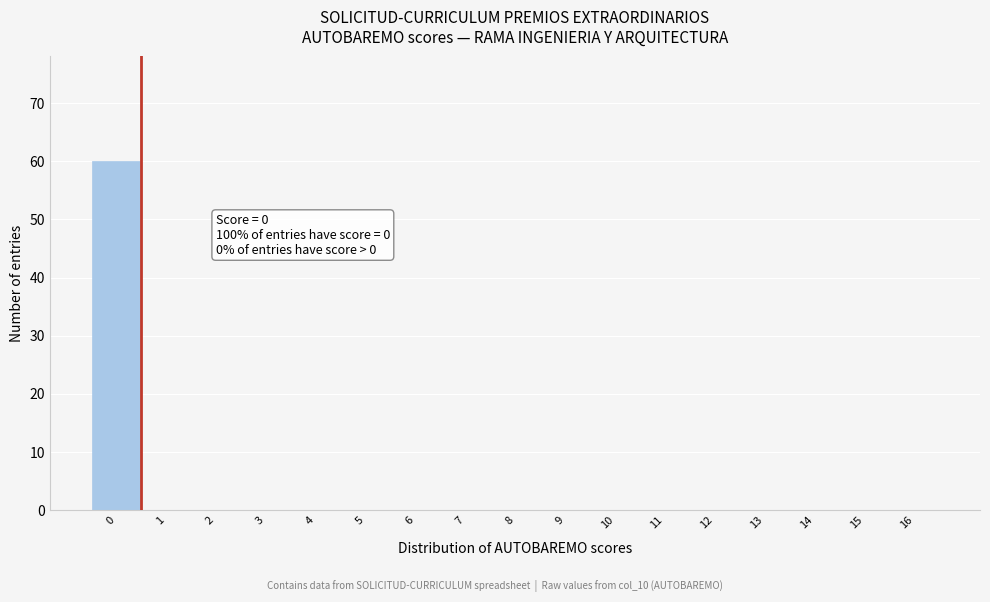

Over which range of the x-axis is the bar tallest?

-0.5 to 0.5